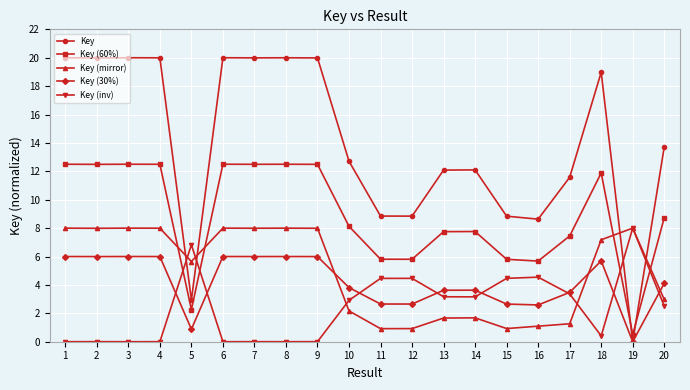

What is the highest value of the Key (inv) series?

8.0